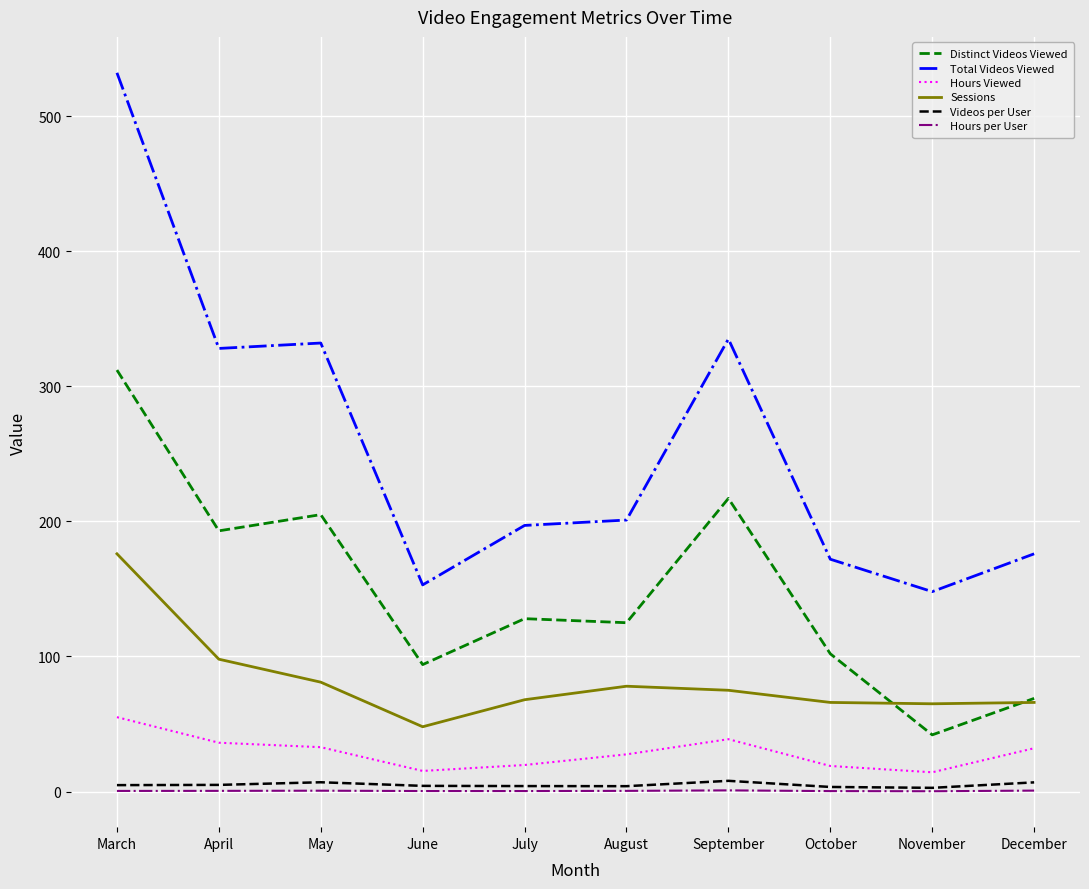

Does the chart display data point markers on the line(s)?

No